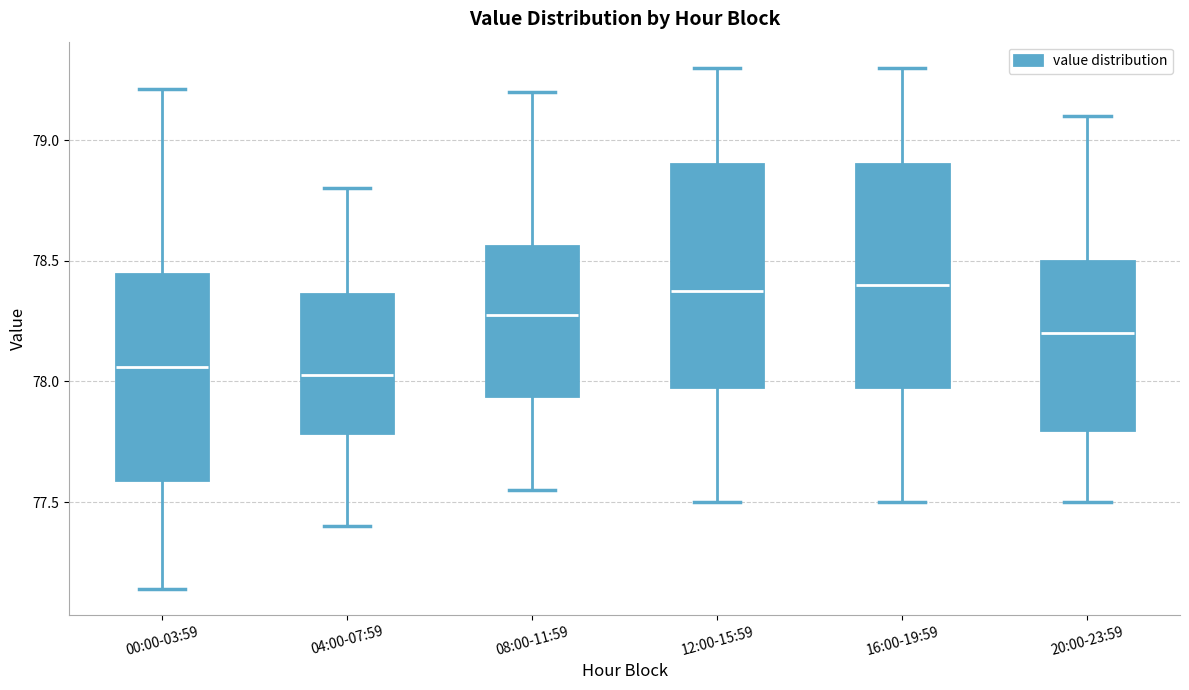

Reading left to right, transcribe this box plot: for each box, give where its median line is, the range the box spans, and where its two whiskers end, as read against the y-axis. The values are not printed on the chart, so give them approximately, as read against the axis.

00:00-03:59: median 78.05, box 77.60 to 78.45, whiskers 77.15 to 79.20
04:00-07:59: median 78.05, box 77.80 to 78.35, whiskers 77.40 to 78.80
08:00-11:59: median 78.30, box 77.95 to 78.55, whiskers 77.55 to 79.20
12:00-15:59: median 78.40, box 78.00 to 78.90, whiskers 77.50 to 79.30
16:00-19:59: median 78.40, box 78.00 to 78.90, whiskers 77.50 to 79.30
20:00-23:59: median 78.20, box 77.80 to 78.50, whiskers 77.50 to 79.10